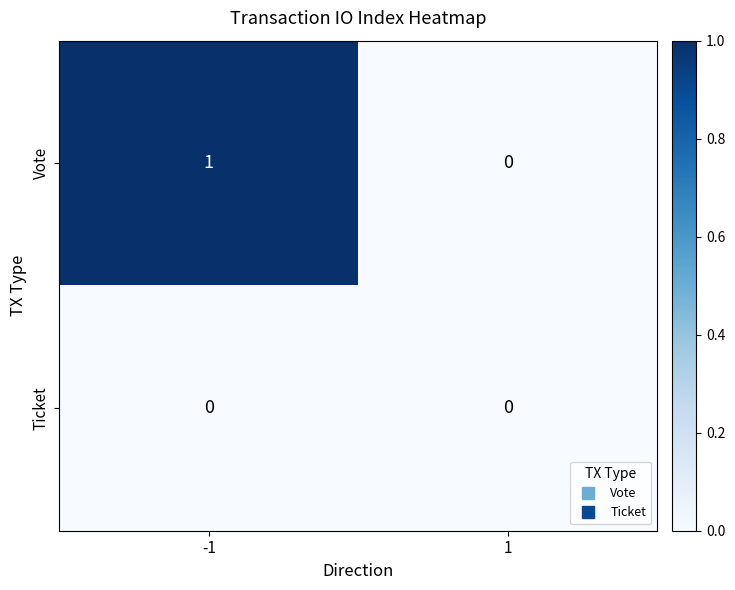

Count the number of data series in this chart.

2